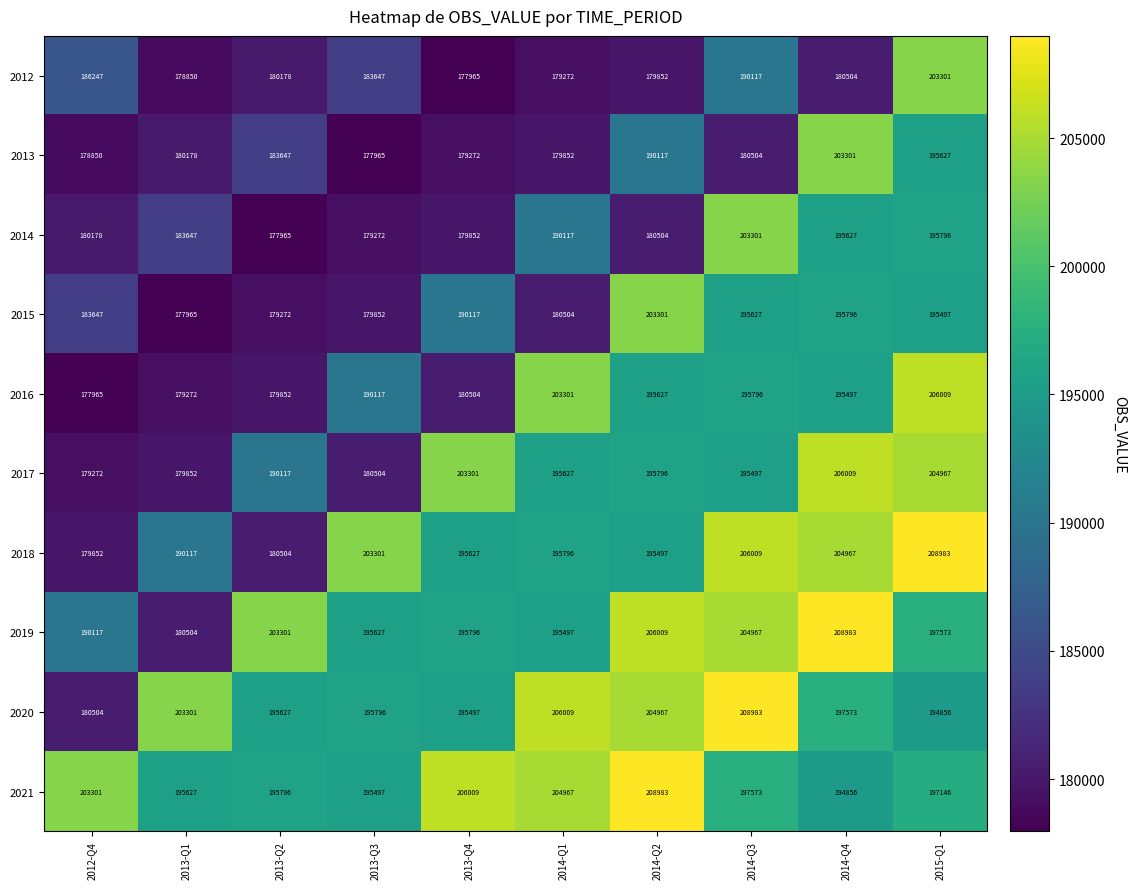

At 2012-Q4, list the series in order from largest to smallest.

2021, 2019, 2012, 2015, 2020, 2014, 2018, 2017, 2013, 2016